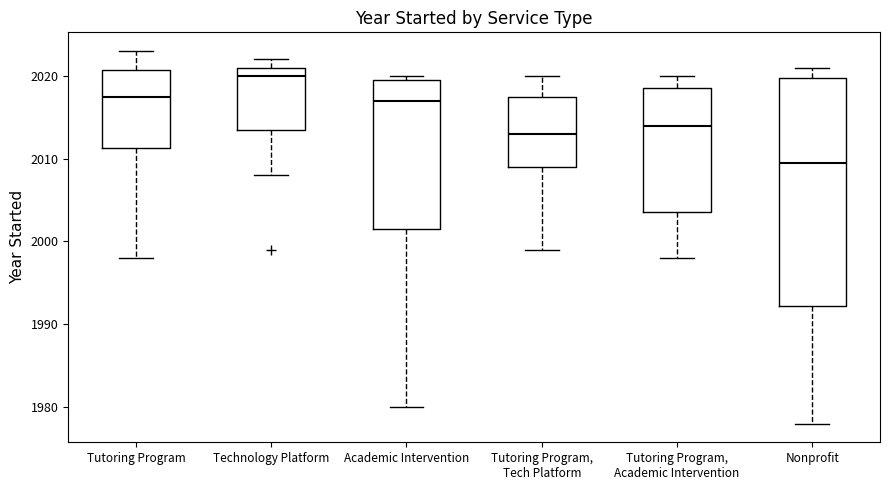

Where does the lower whisker of the box for Nonprofit end on the y-axis? The values are not printed on the chart, so give them approximately, as read against the axis.

1978